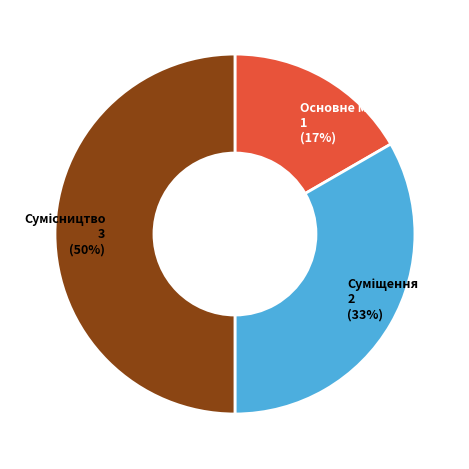

Count the number of slices in the pie.

3